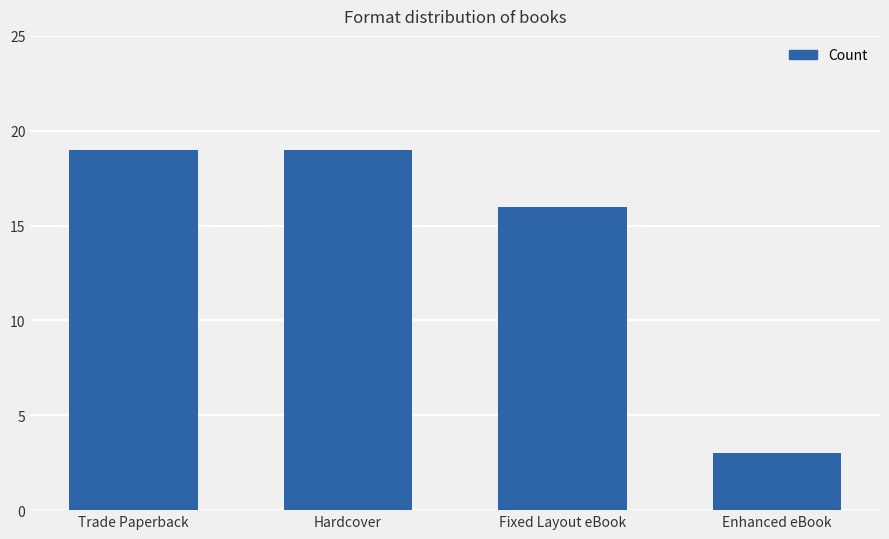

What is the ratio of the value at Enhanced eBook to the value at Hardcover?

0.2